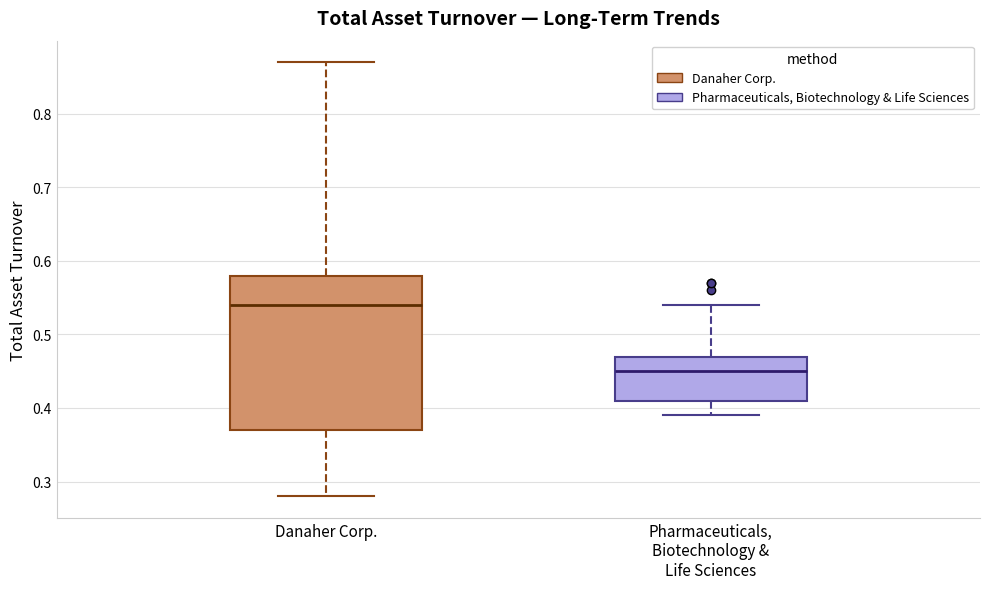

Reading left to right, transcribe this box plot: for each box, give where its median line is, the range the box spans, and where its two whiskers end, as read against the y-axis. The values are not printed on the chart, so give them approximately, as read against the axis.

Danaher Corp.: median 0.54, box 0.37 to 0.58, whiskers 0.28 to 0.87
Pharmaceuticals, Biotechnology & Life Sciences: median 0.45, box 0.41 to 0.47, whiskers 0.39 to 0.54